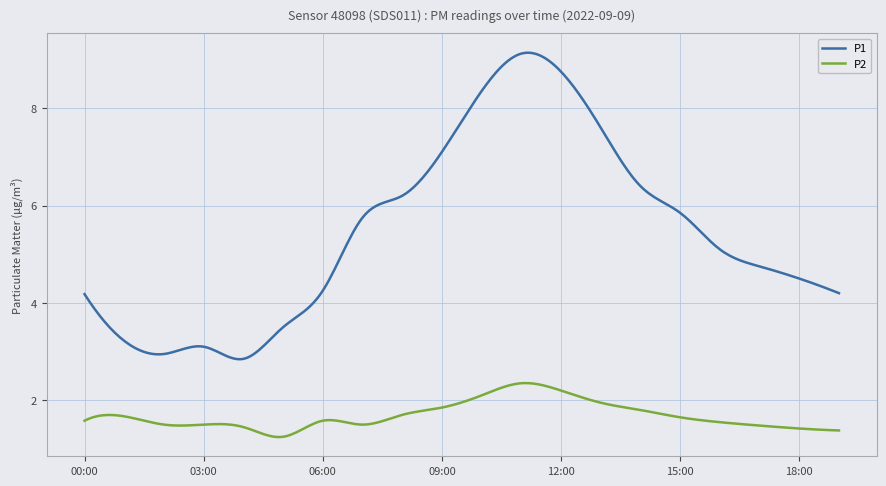

What is the difference between the second highest and minimum values in the P2 series?

1.1